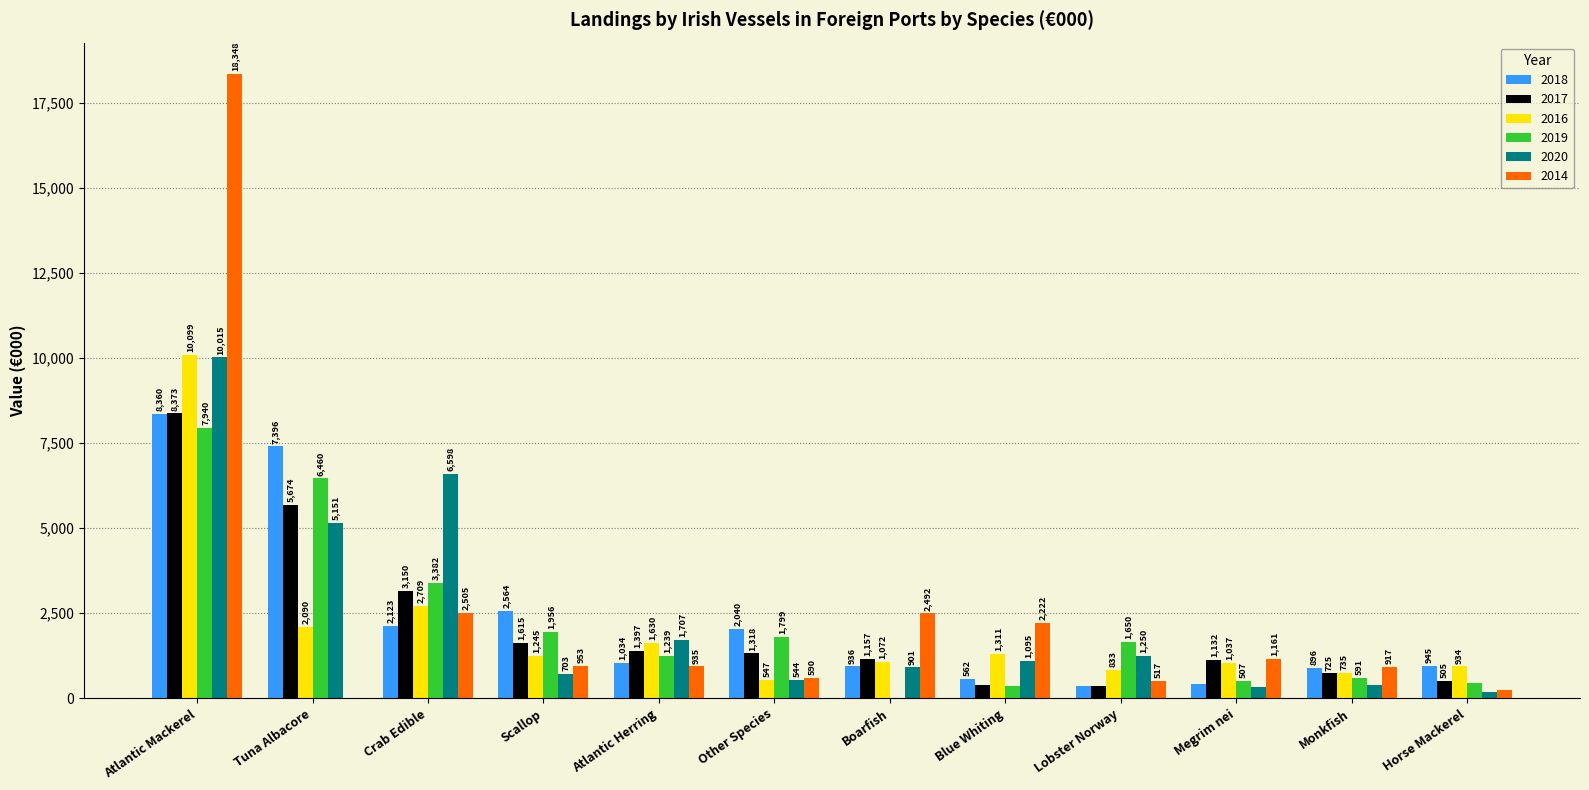

What are all the series names shown in the legend?

2018, 2017, 2016, 2019, 2020, 2014